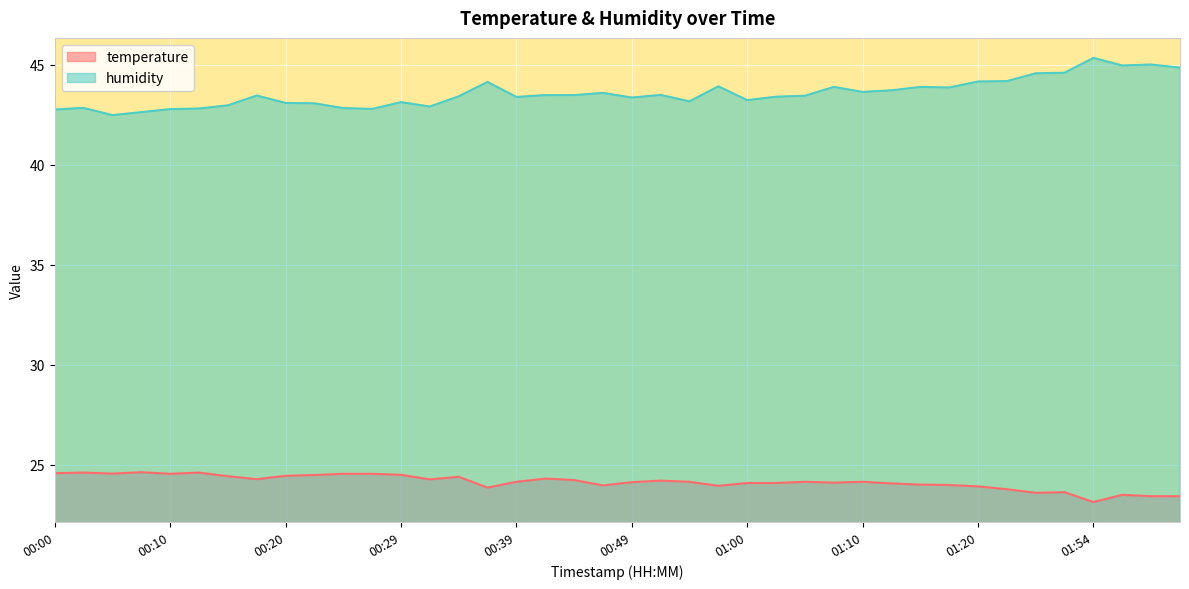

The value of temperature at 00:15 is 24.4. True or false?

True